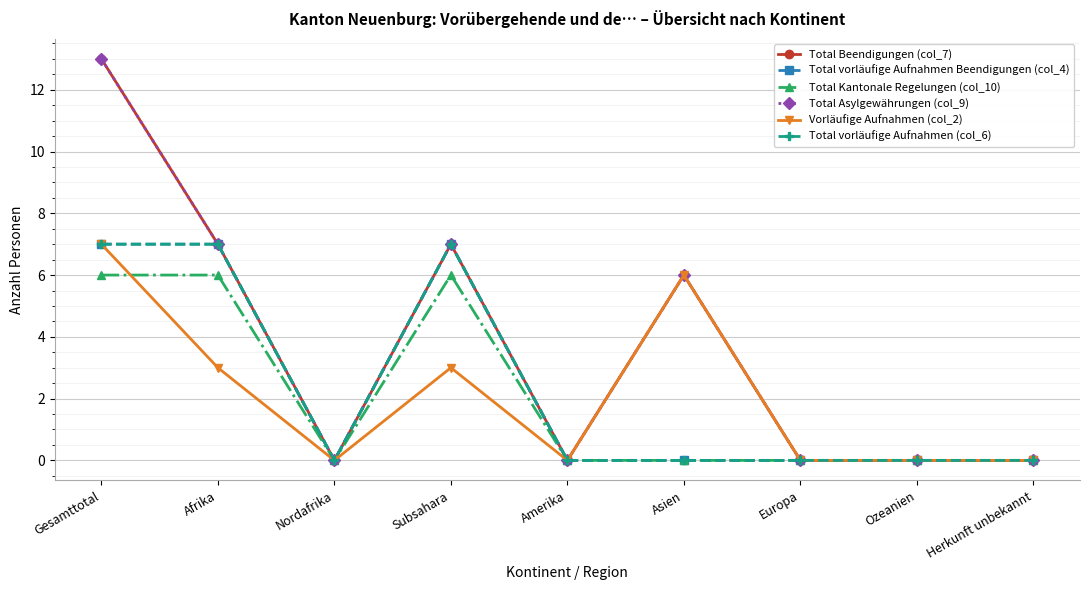

At which label does Total Asylgewährungen (col_9) reach its peak?

Gesamttotal